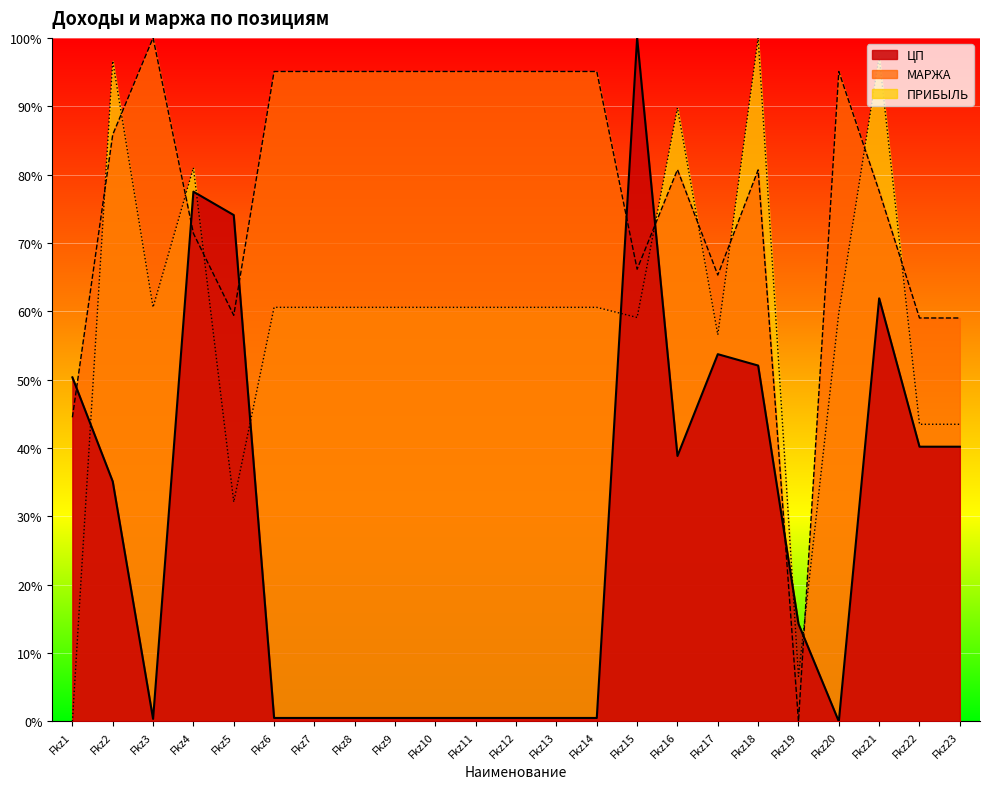

How many interior local peaks does the ЦП series have?

4